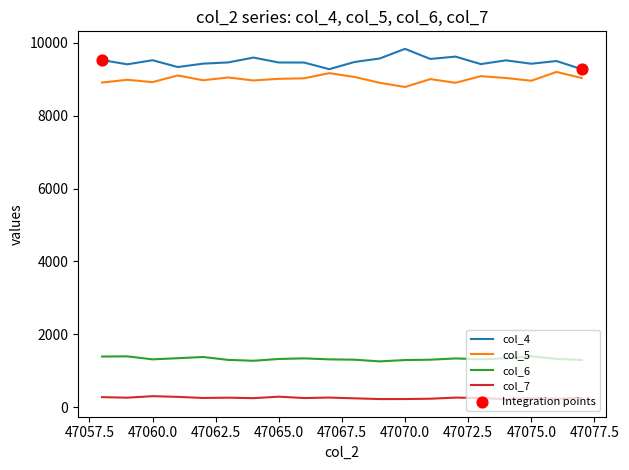

What is the smallest value displayed?

223